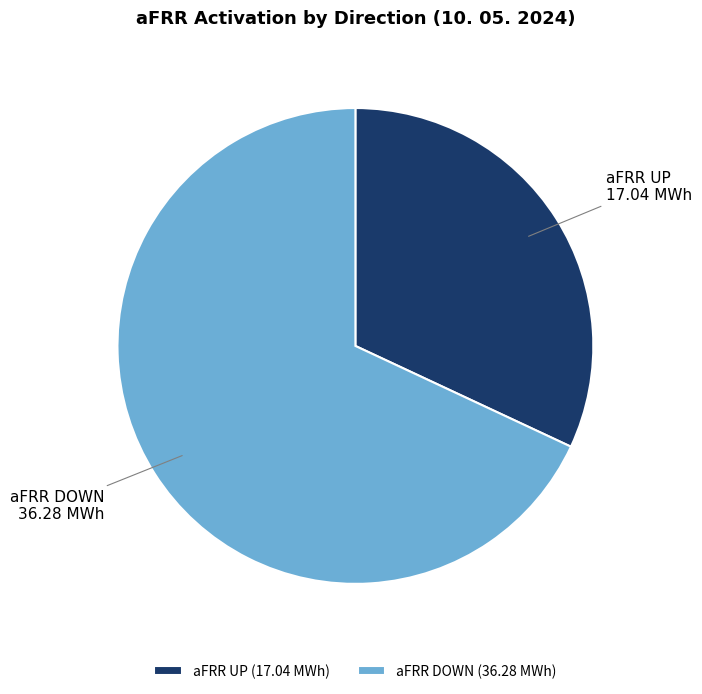

Does any single category account for the majority?

Yes